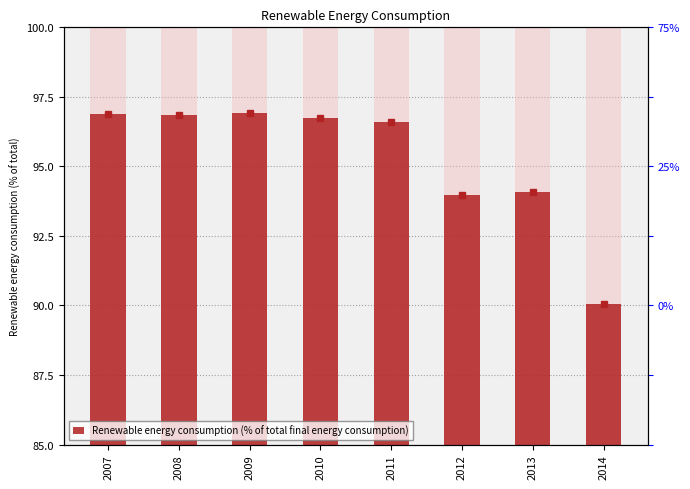

List the labels in order of value, largest first.

2009, 2007, 2008, 2010, 2011, 2013, 2012, 2014